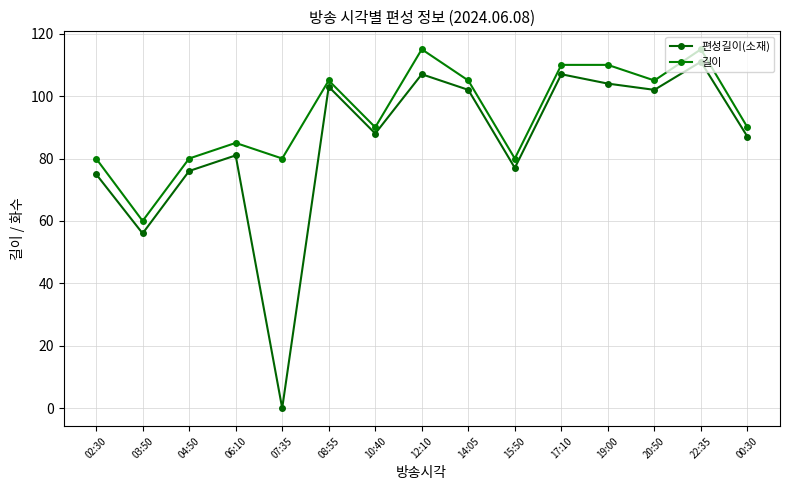

What is the label of the 12th point from the right?

06:10